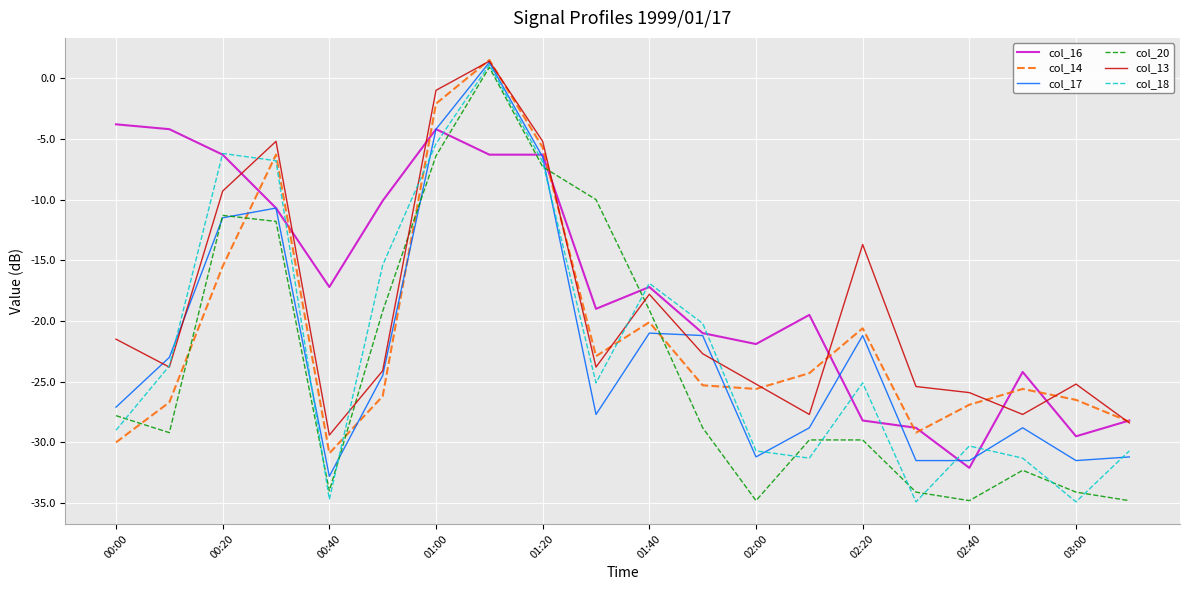

Which series has the largest range (max minus min)?

col_18